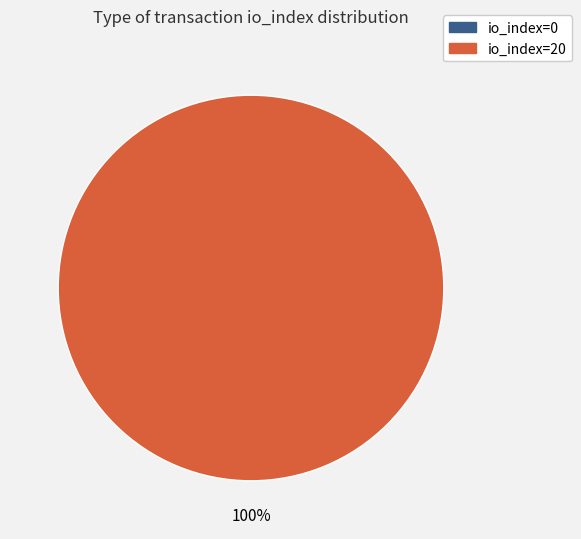

Which slice is the smallest?

io_index=0